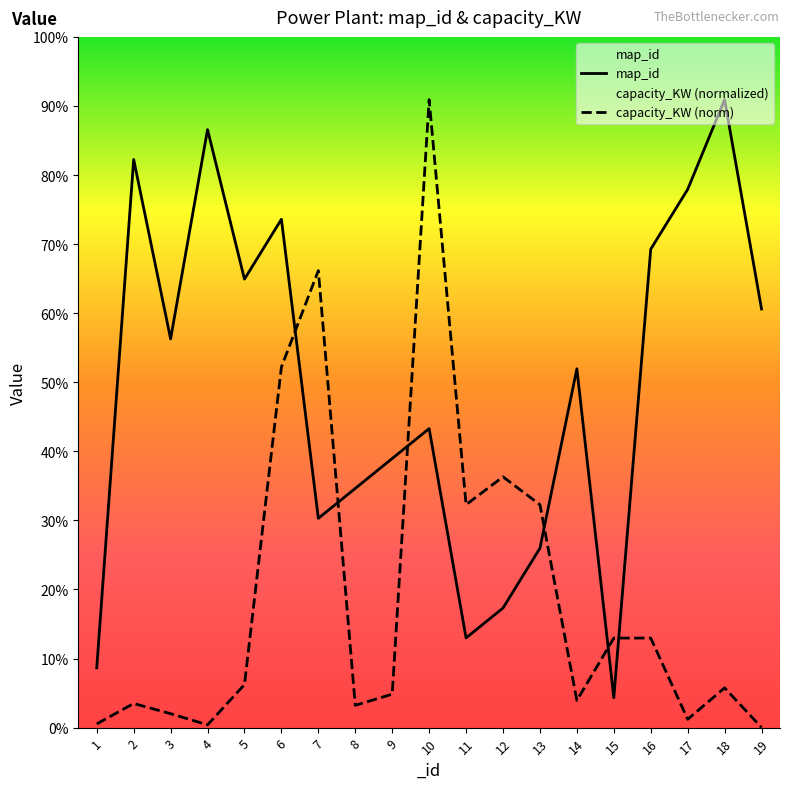

Is the value of capacity_KW at 5 greater than the value of map_id at 1?

No